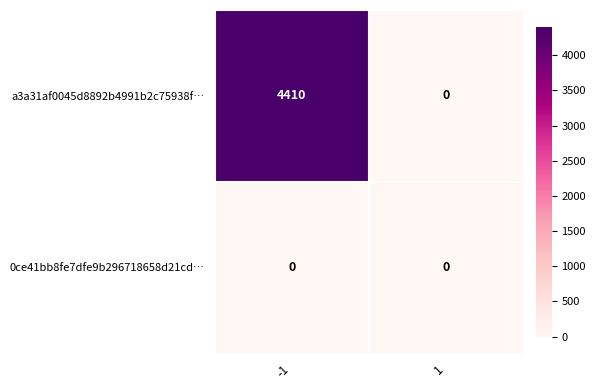

Reading left to right, what are all the values shown in this chart?

a3a31af0045d8892b4991b2c75938f…: -1=4410	1=0
0ce41bb8fe7dfe9b296718658d21cd…: -1=0	1=0